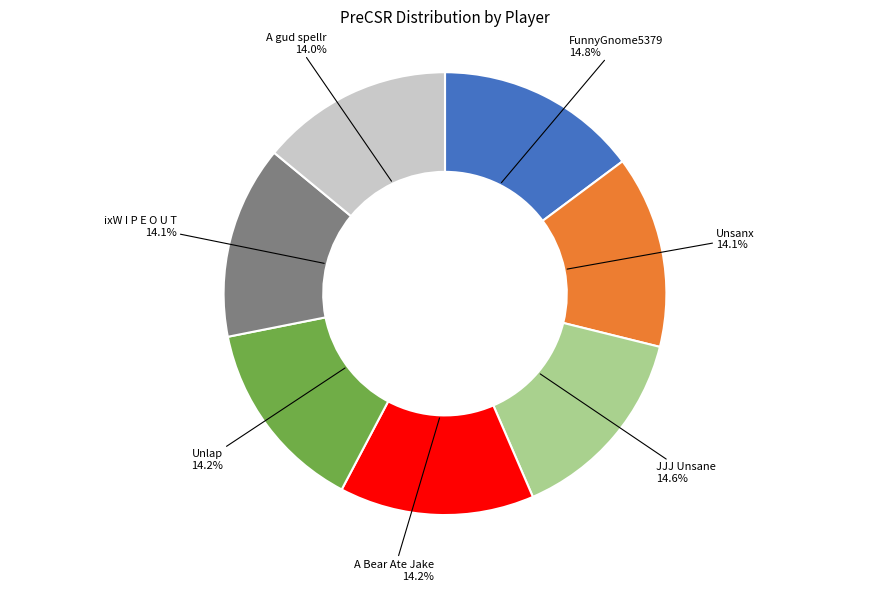

Is there any slice that represents more than half of the pie?

No